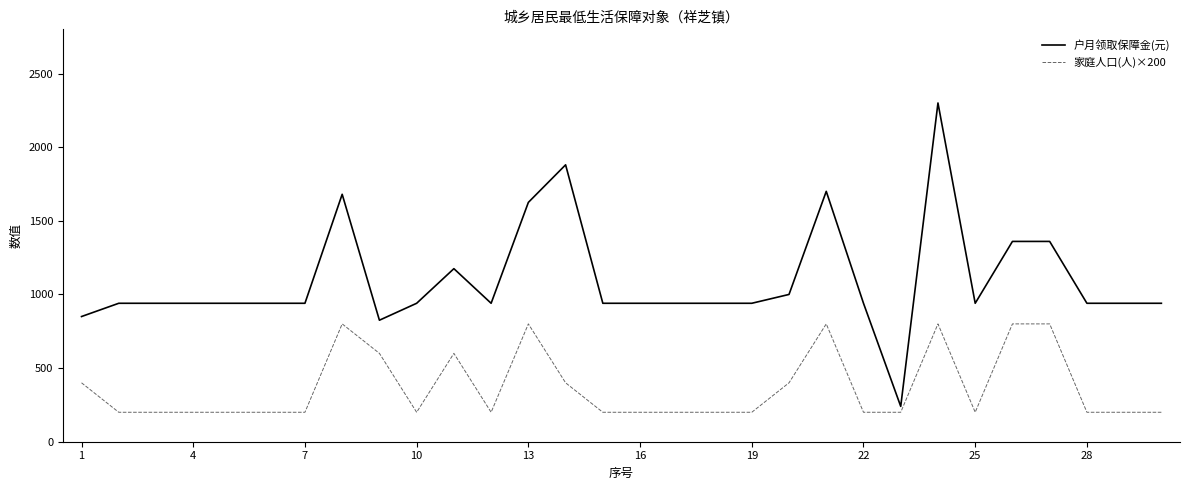

How many distinct data groups are displayed?

2